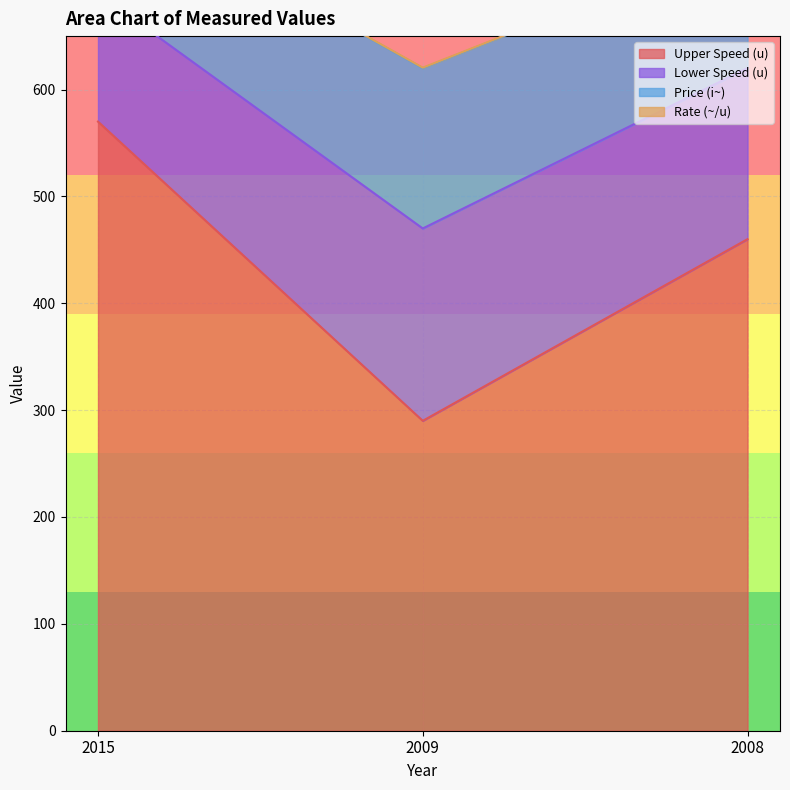

The value of Upper Speed (u) at 2008 is 460. True or false?

True